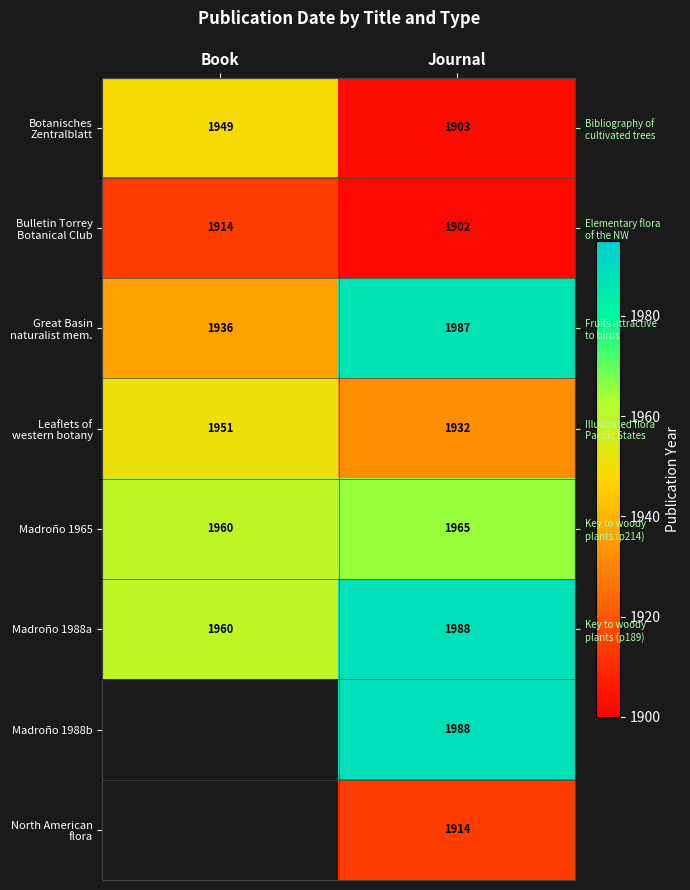

At which label is Leaflets of western botany closest to 1941?

Journal